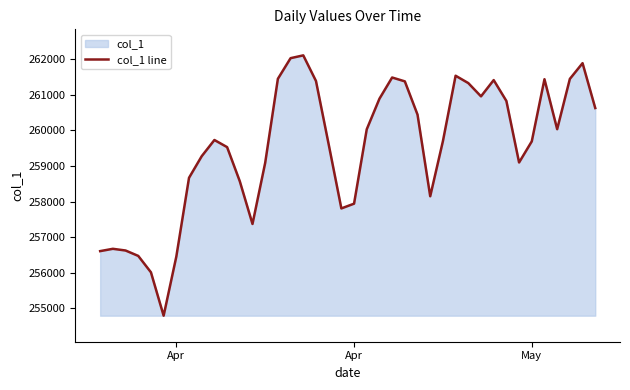

How many distinct data groups are displayed?

1